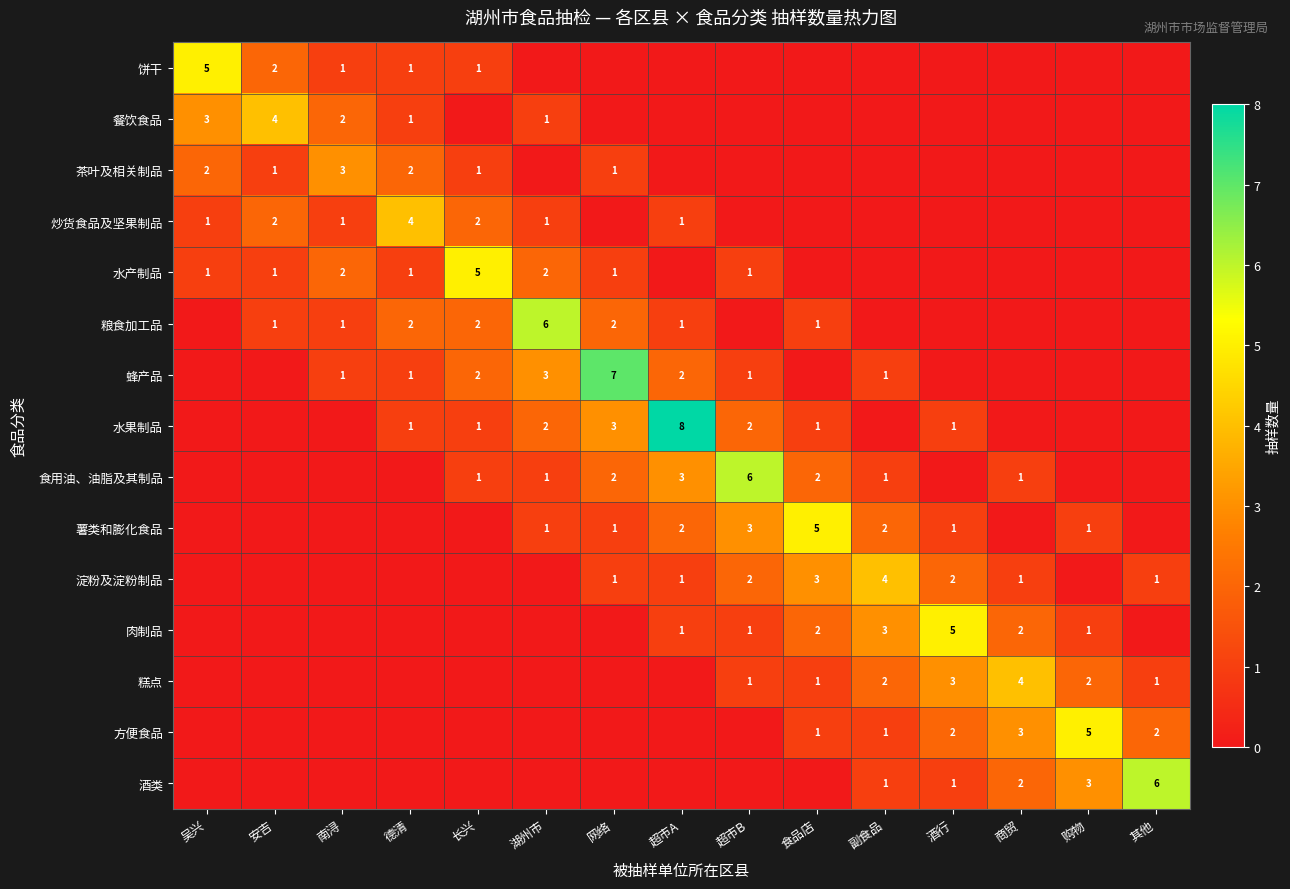

How many categories are shown in the chart?

15